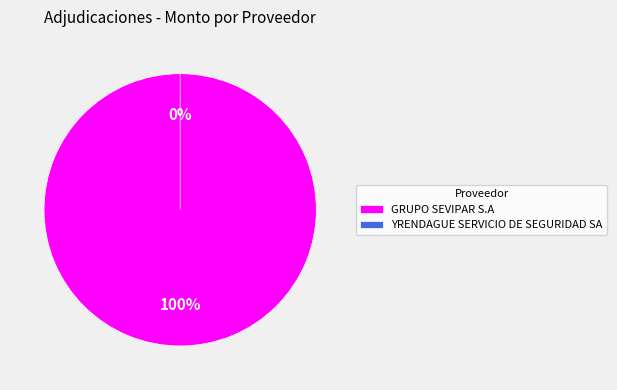

To the nearest percent, what is the difference between the YRENDAGUE SERVICIO DE SEGURIDAD SA and GRUPO SEVIPAR S.A slice percentages?

100%